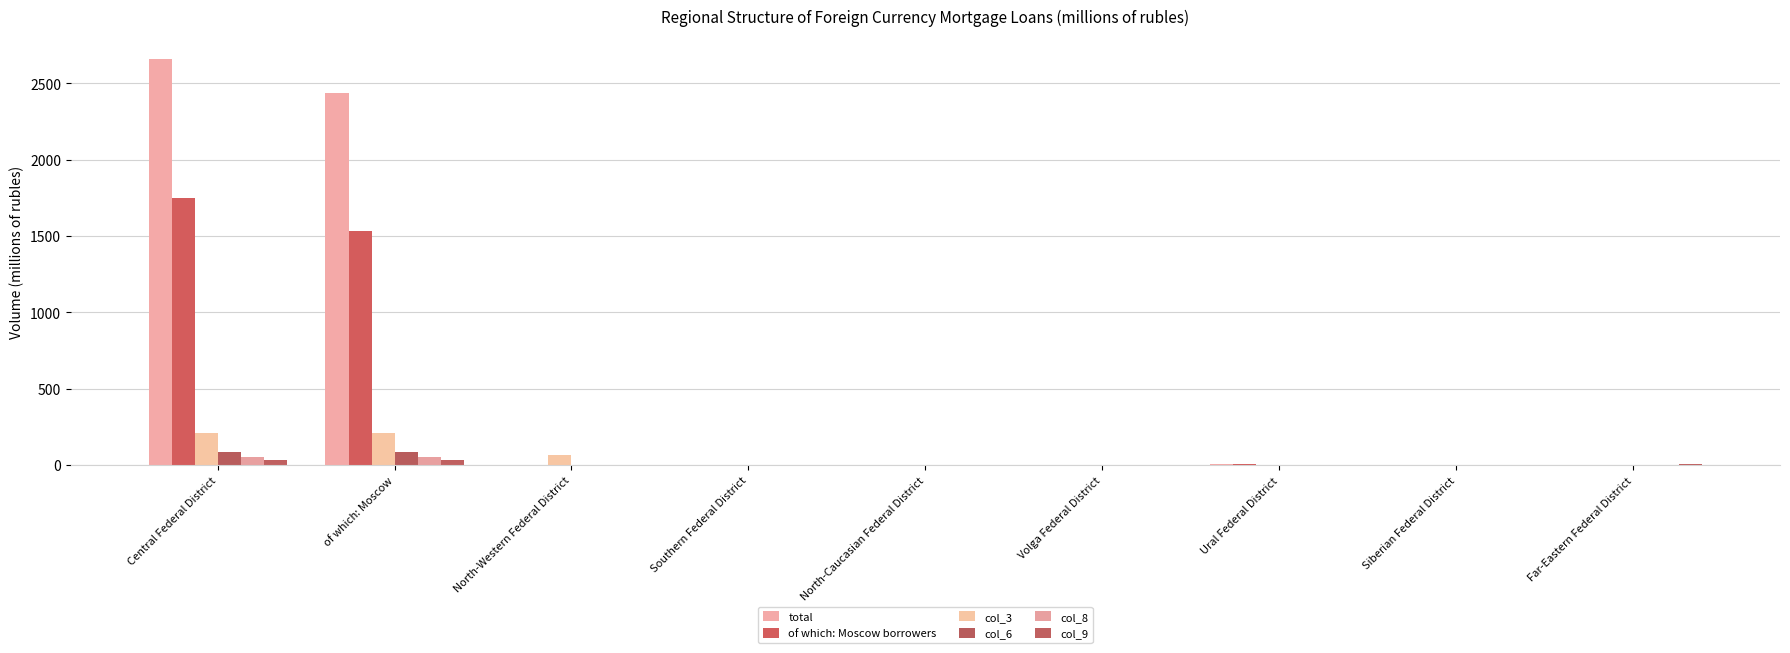

What are all the series names shown in the legend?

total, of which: Moscow borrowers, col_3, col_6, col_8, col_9